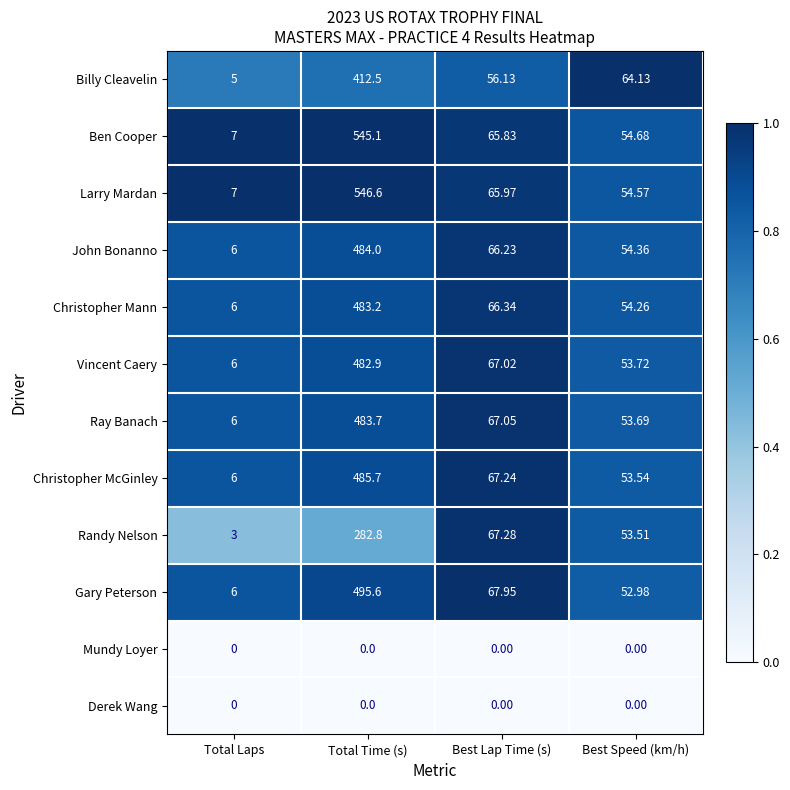

Which series has the widest spread of values?

Larry Mardan